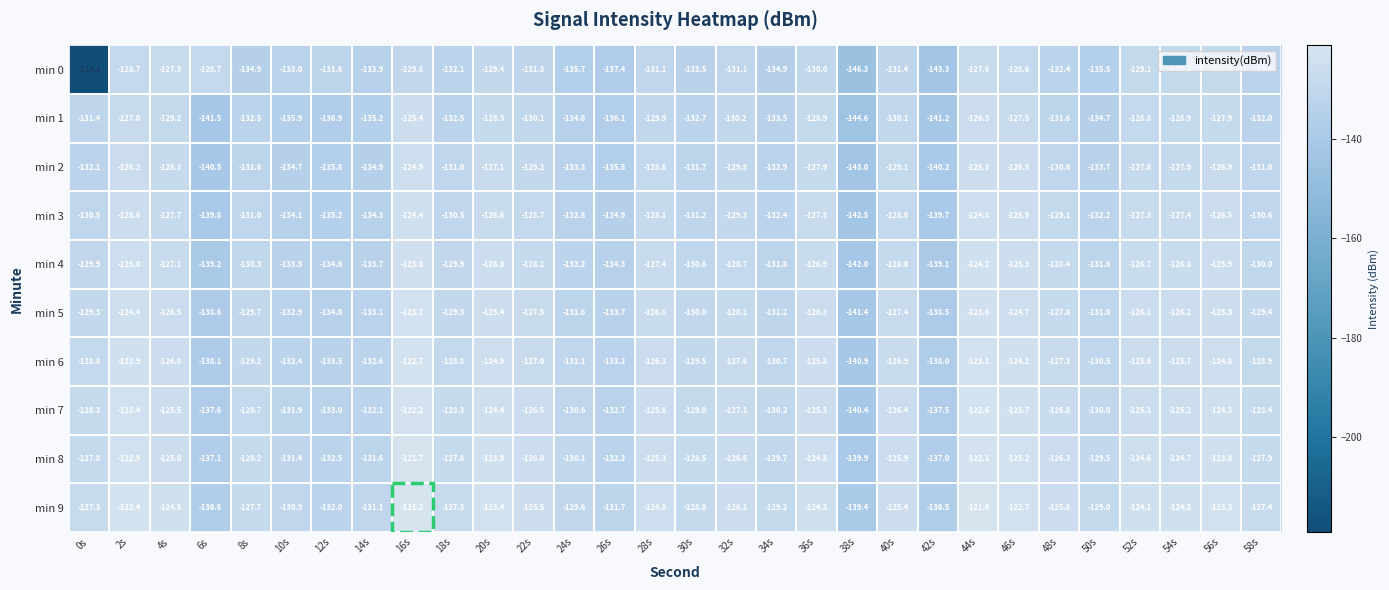

At which category is the sum across all series the highest?

16s